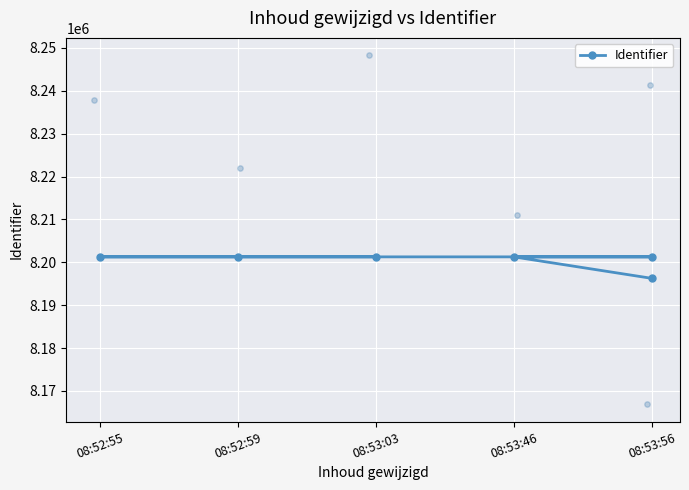

Between 08:52:55 and 08:53:03, which is larger?

08:53:03